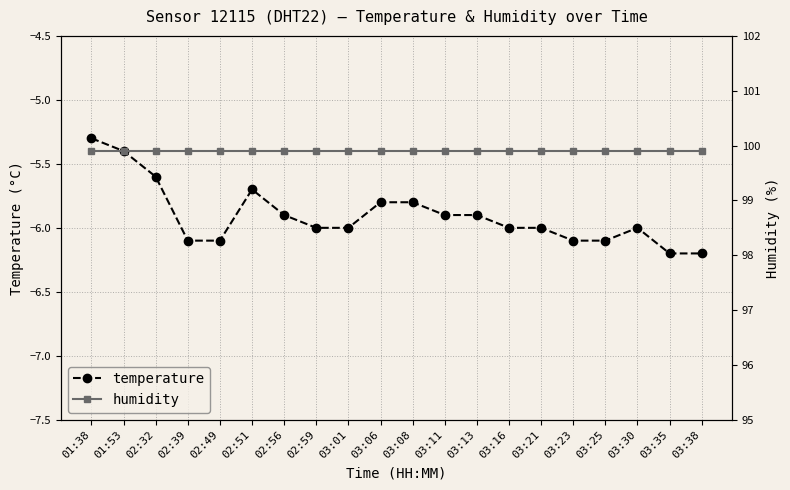

True or false: humidity and temperature intersect in this chart.

False